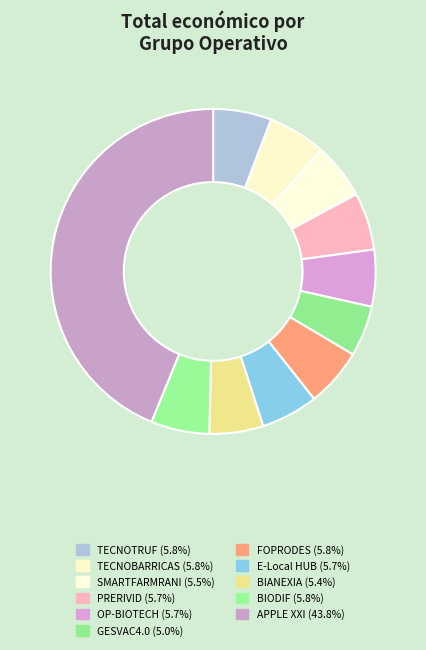

Is BIANEXIA the majority of the pie?

No